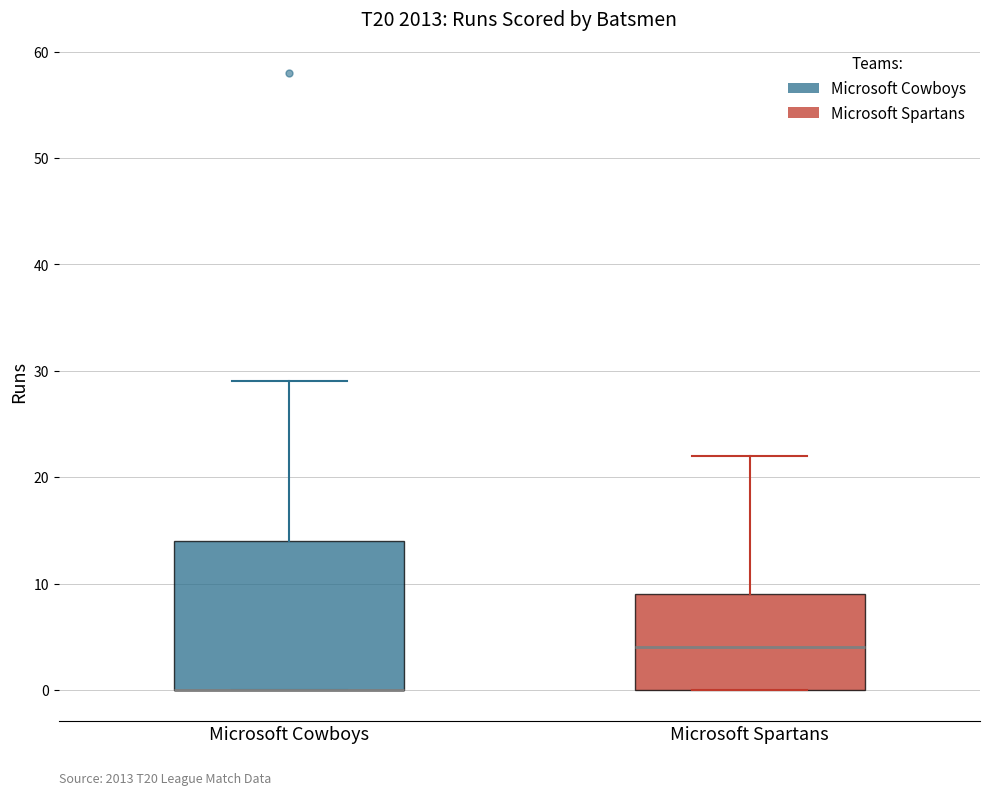

Where is the lower edge of the box for Microsoft Spartans on the y-axis? The values are not printed on the chart, so give them approximately, as read against the axis.

0